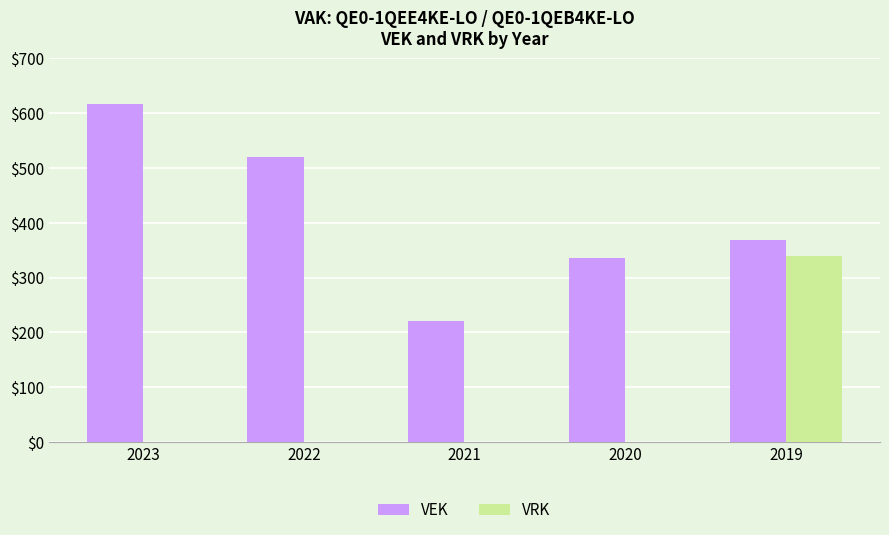

The VRK series shows 153 at 2023. True or false?

False